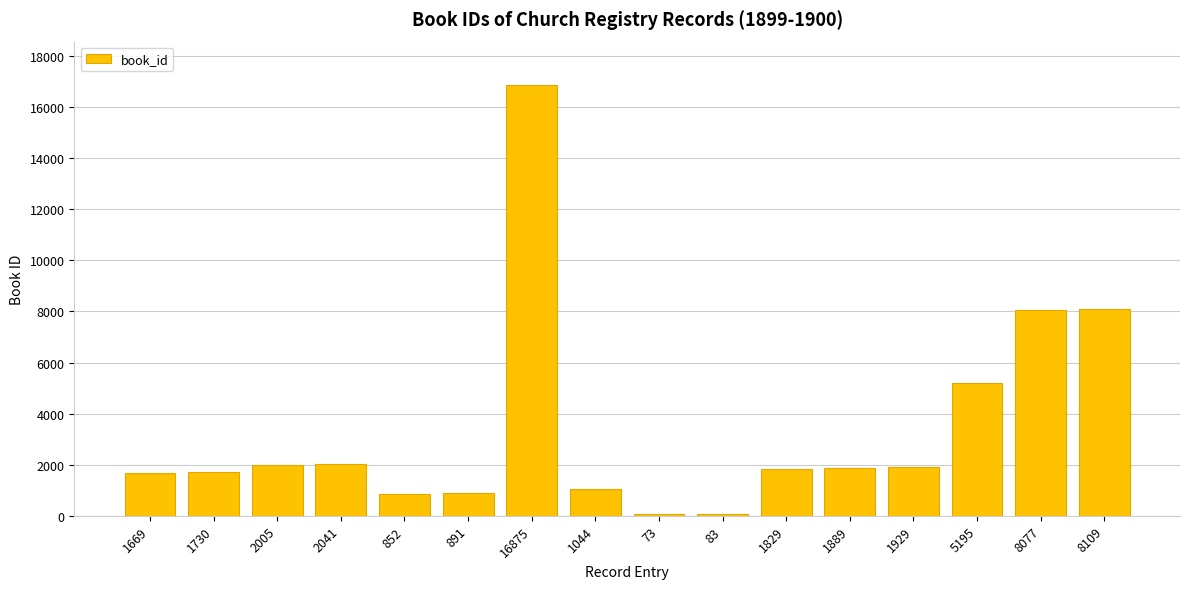

What is the difference between the maximum and minimum values?

16802